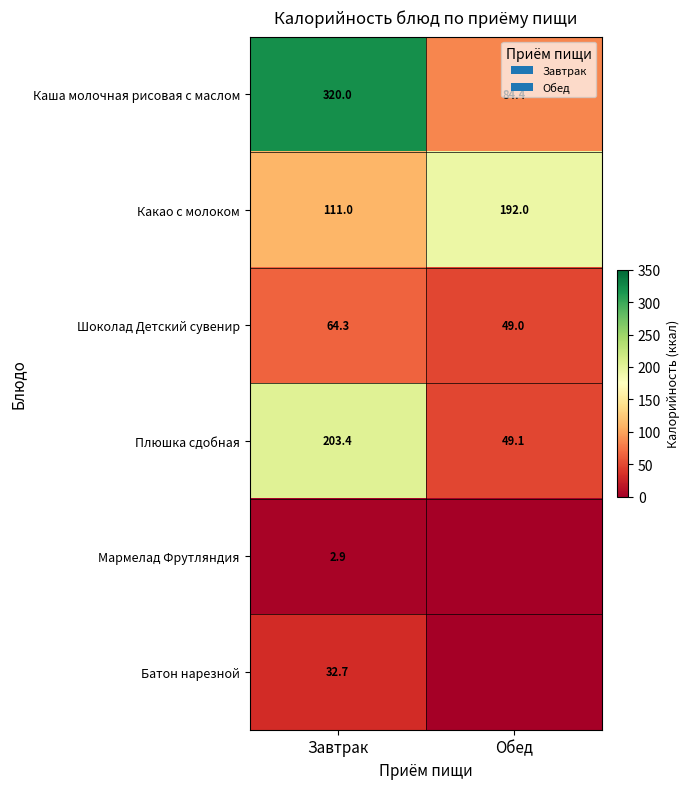

Is the value of Какао с молоком at Завтрак greater than the value of Плюшка сдобная at Обед?

Yes